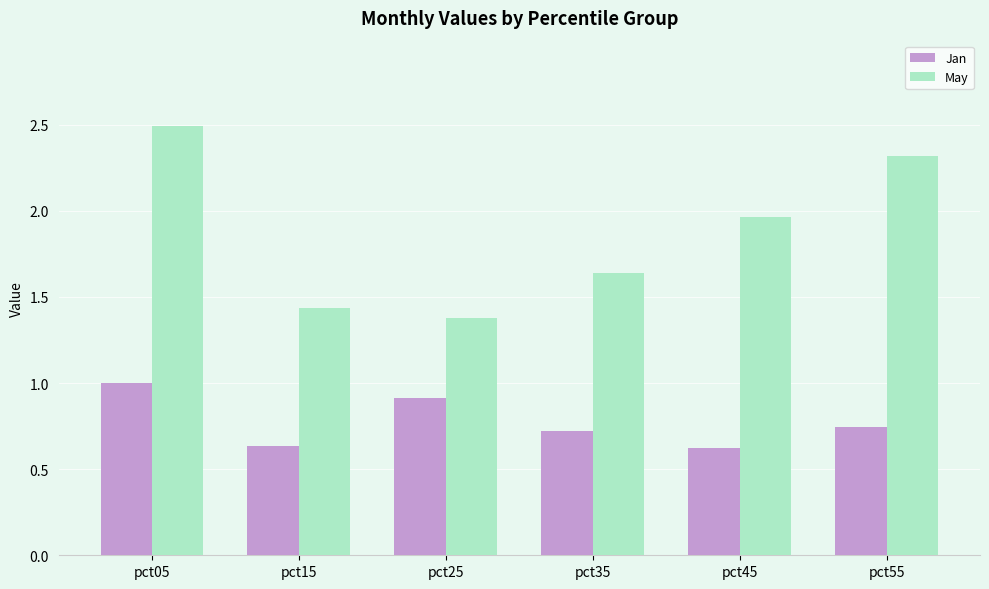

At how many categories does at least one series exceed 2?

2